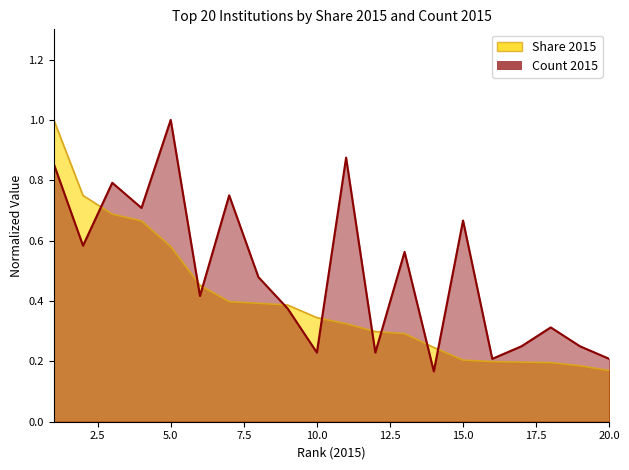

What are all the series names shown in the legend?

Share 2015, Count 2015